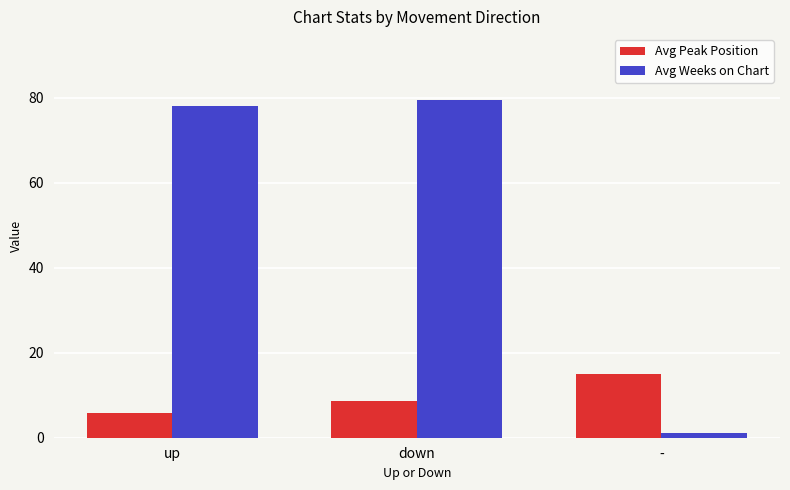

Between down and -, which series saw the biggest shift?

Avg Weeks on Chart